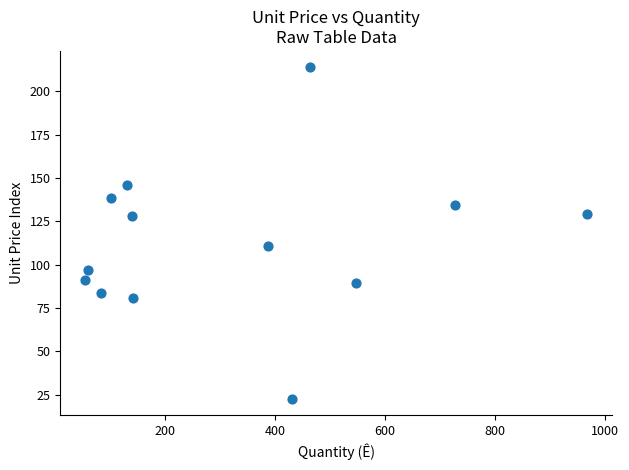

What is the range of Y values (max minus min)?

191.2